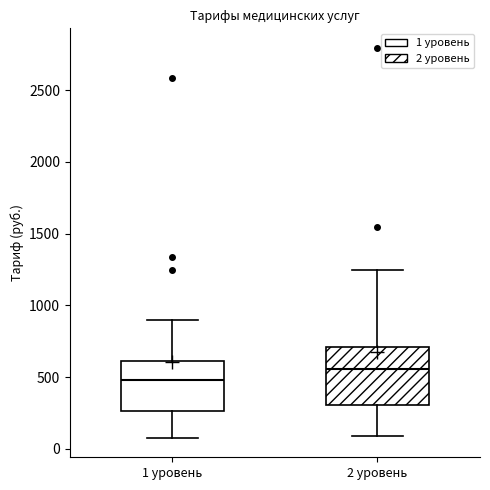

Comparing the boxes themselves (not the whiskers), which one is the tallest?

2 уровень